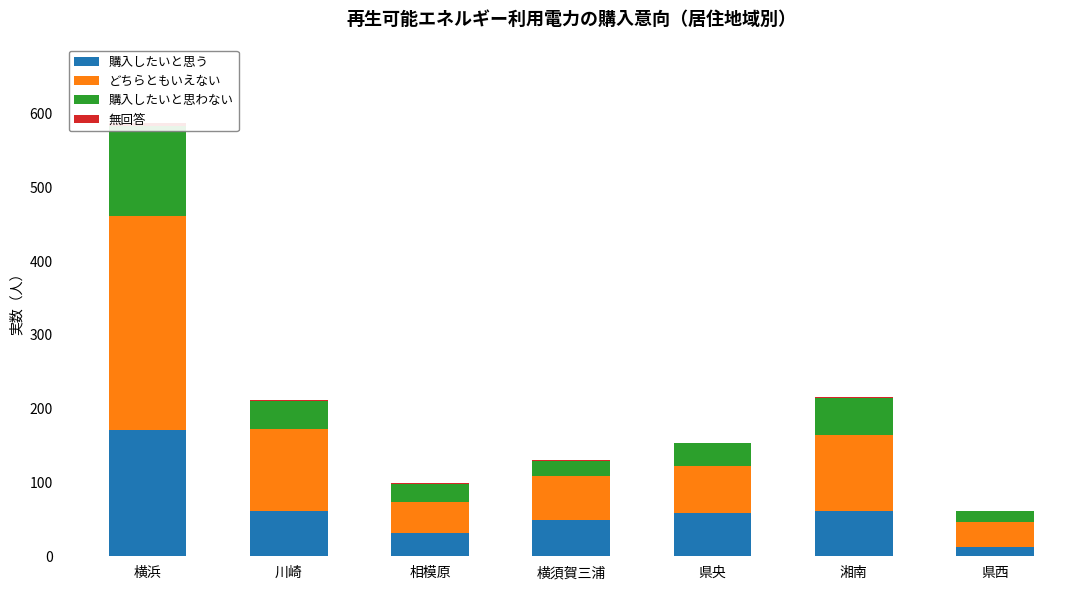

Rank the categories by 購入したいと思う value from highest to lowest.

横浜, 川崎, 湘南, 県央, 横須賀三浦, 相模原, 県西